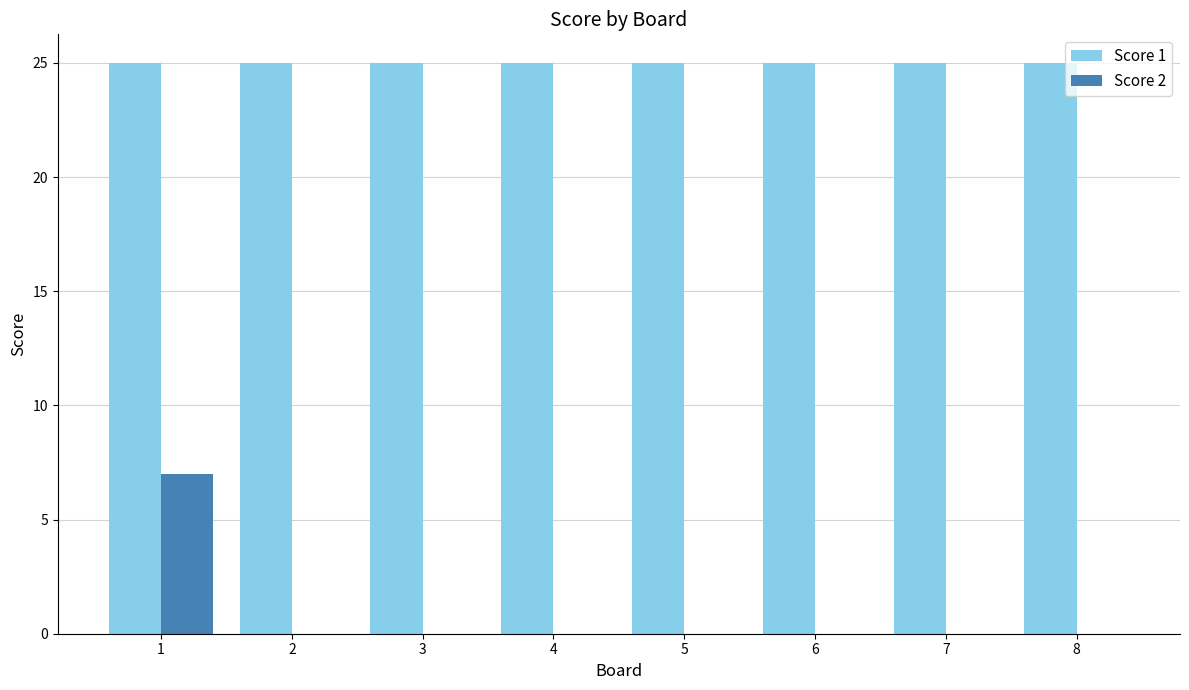

Which series changed the most between 1 and 5?

Score 2